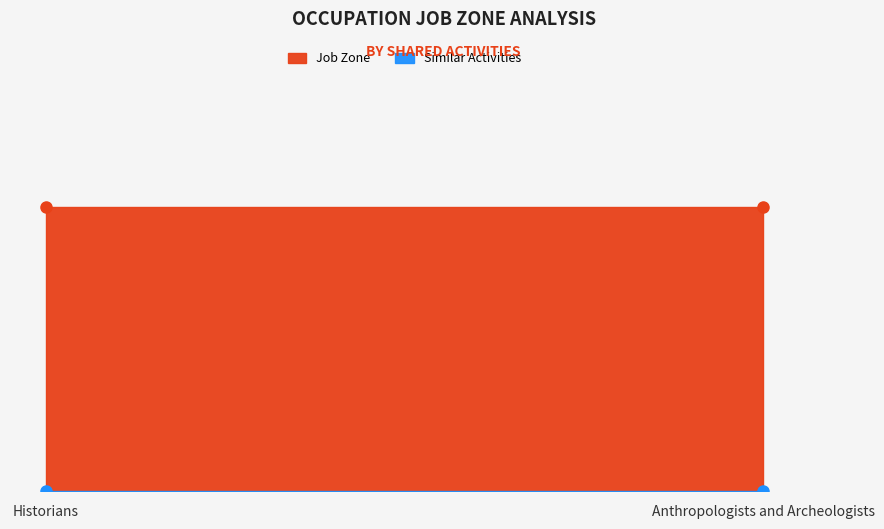

Rank the series by their maximum value, from highest to lowest.

Job Zone, Similar Activities